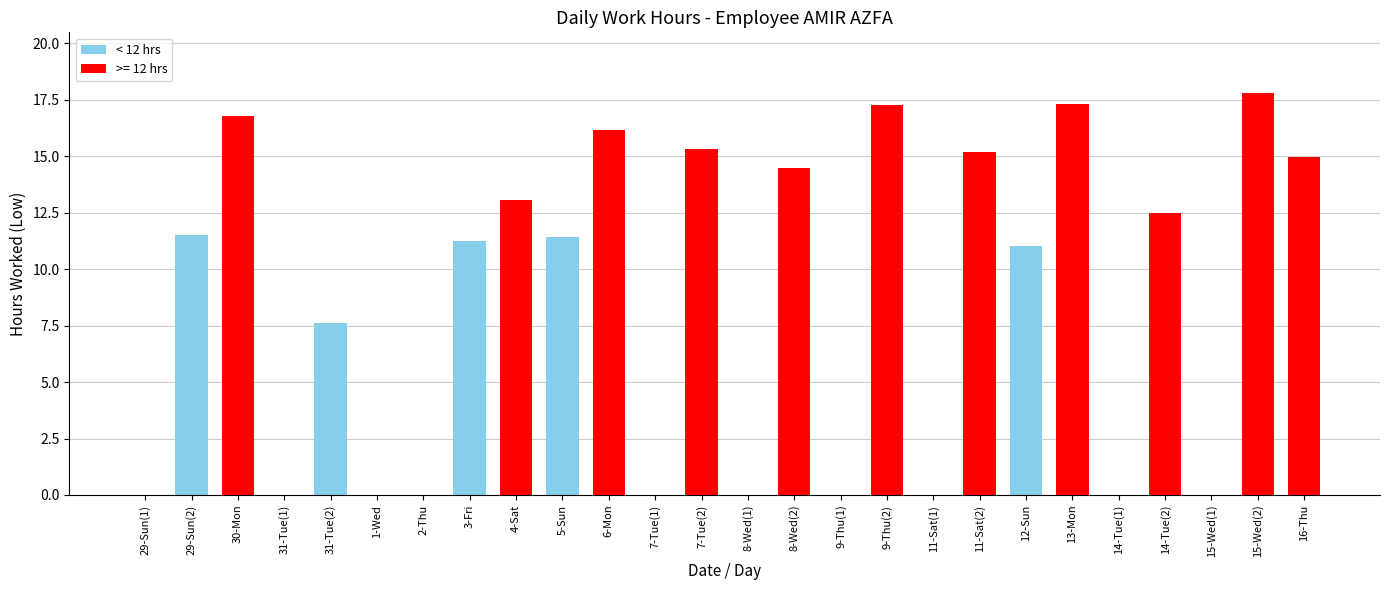

Reading right to left, list all the values displayed in this chart.

16-Thu=15.0	15-Wed(2)=17.8	15-Wed(1)=0.0	14-Tue(2)=12.5	14-Tue(1)=0.0	13-Mon=17.3	12-Sun=11.0	11-Sat(2)=15.2	11-Sat(1)=0.0	9-Thu(2)=17.3	9-Thu(1)=0.0	8-Wed(2)=14.5	8-Wed(1)=0.0	7-Tue(2)=15.3	7-Tue(1)=0.0	6-Mon=16.2	5-Sun=11.4	4-Sat=13.1	3-Fri=11.2	2-Thu=0.0	1-Wed=0.0	31-Tue(2)=7.6	31-Tue(1)=0.0	30-Mon=16.8	29-Sun(2)=11.5	29-Sun(1)=0.0